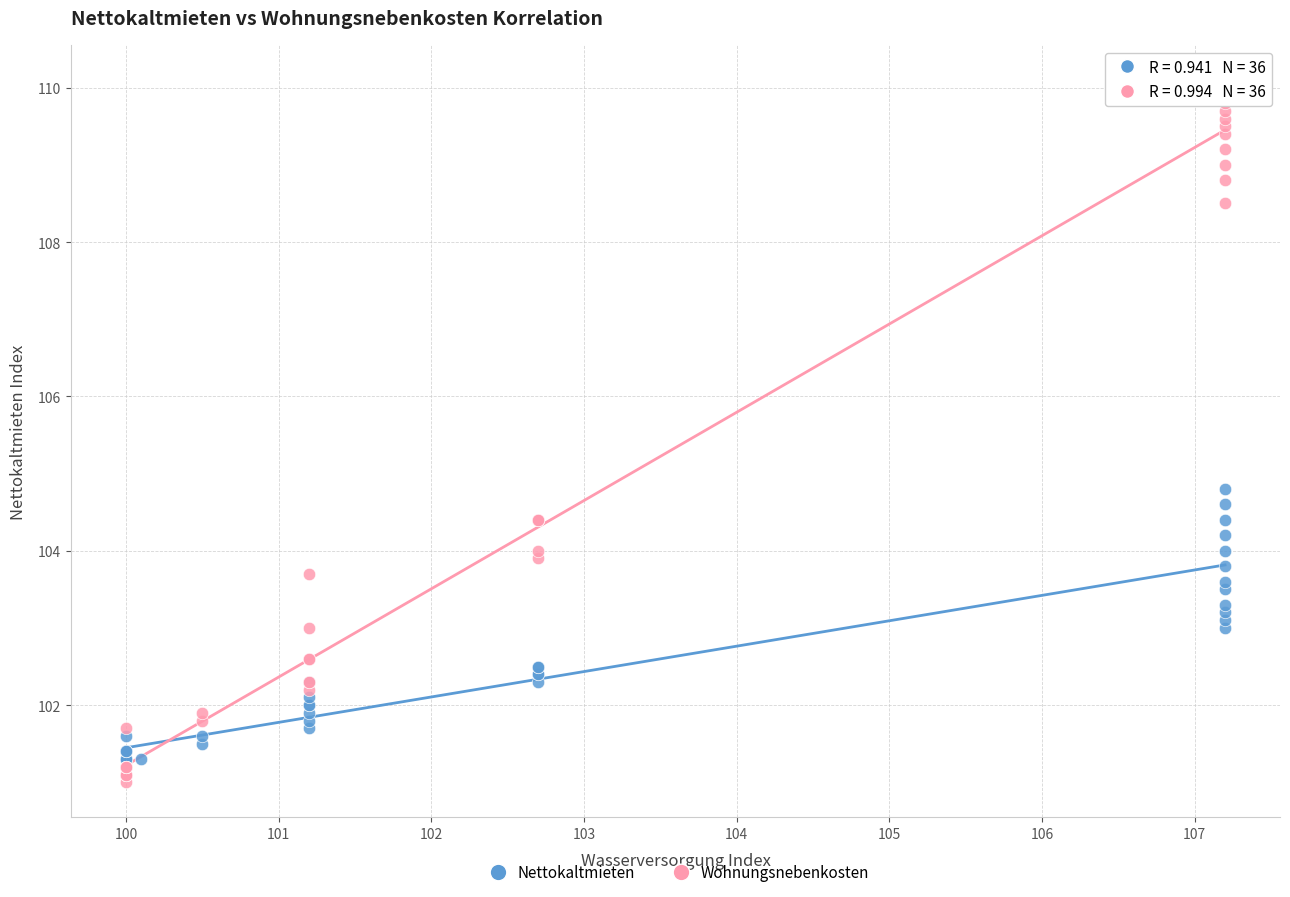

Which series contains the highest Y value?

Wohnungsnebenkosten